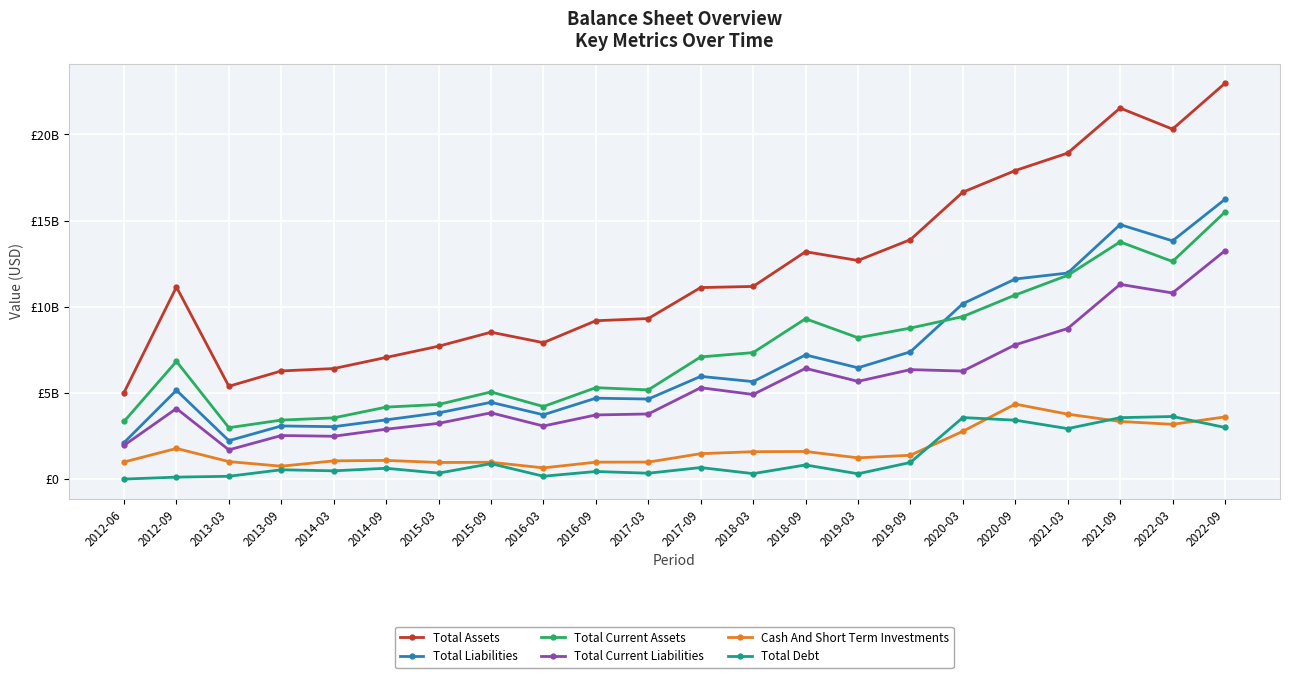

Is this an area chart (filled region under the line)?

No